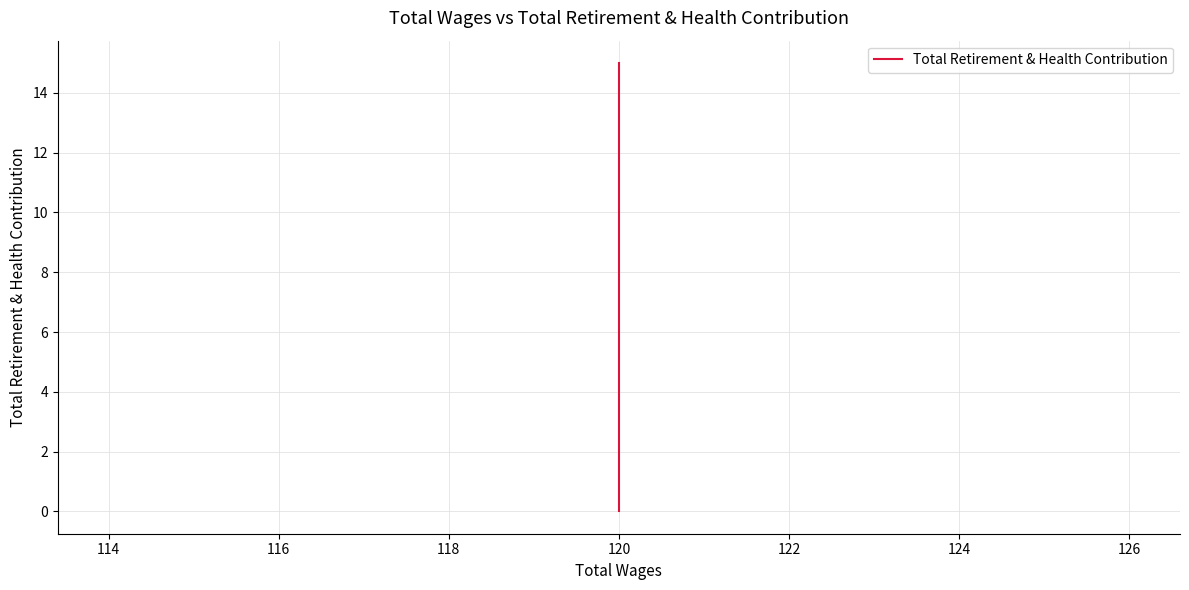

True or false: the data has more than 0 interior local peaks.

False